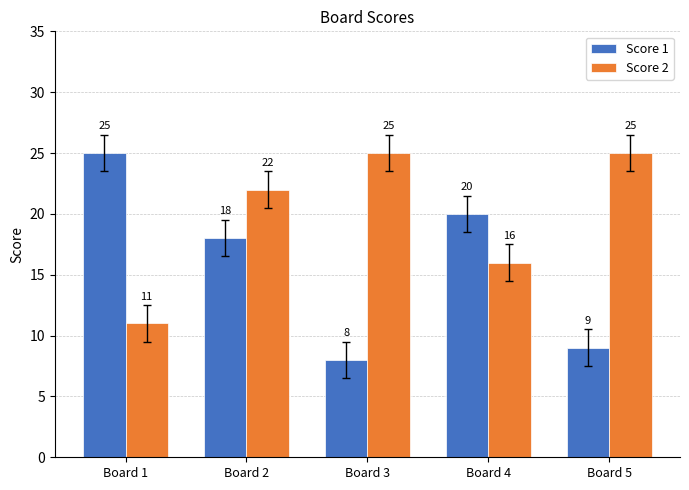

Reading left to right, list all the values displayed in this chart.

Score 1: 25	18	8	20	9
Score 2: 11	22	25	16	25